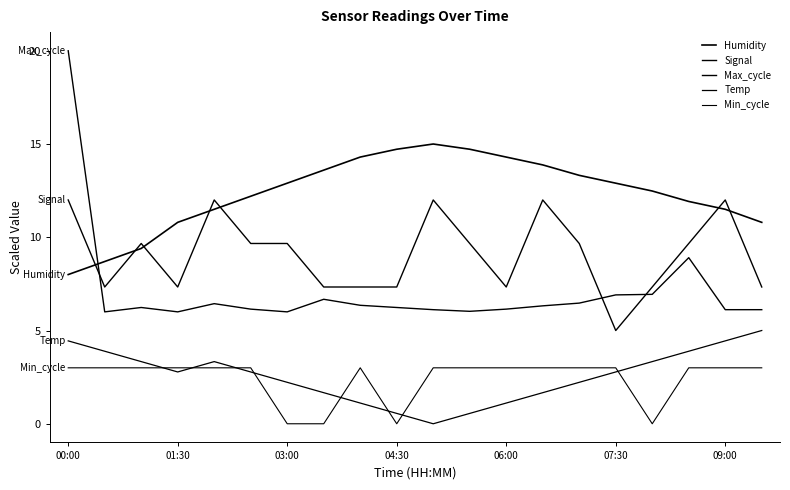

How many lines are shown in the chart?

5